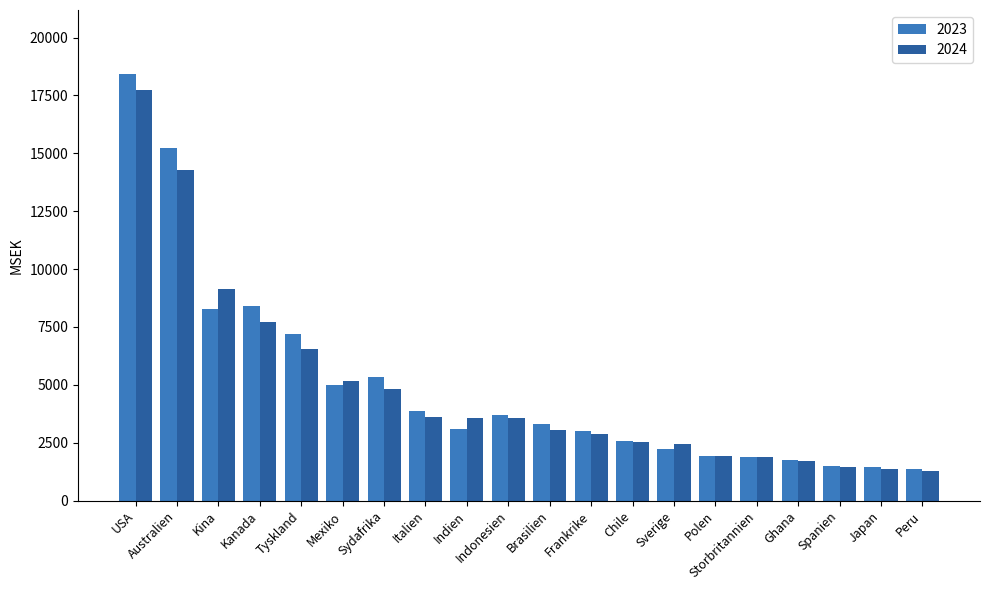

The 2024 series shows 7699 at Kanada. True or false?

True